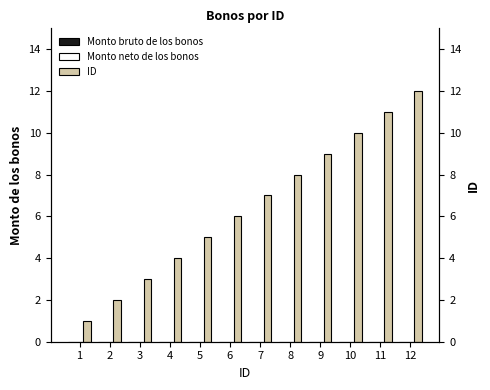

Between 6 and 4, which is larger?

6